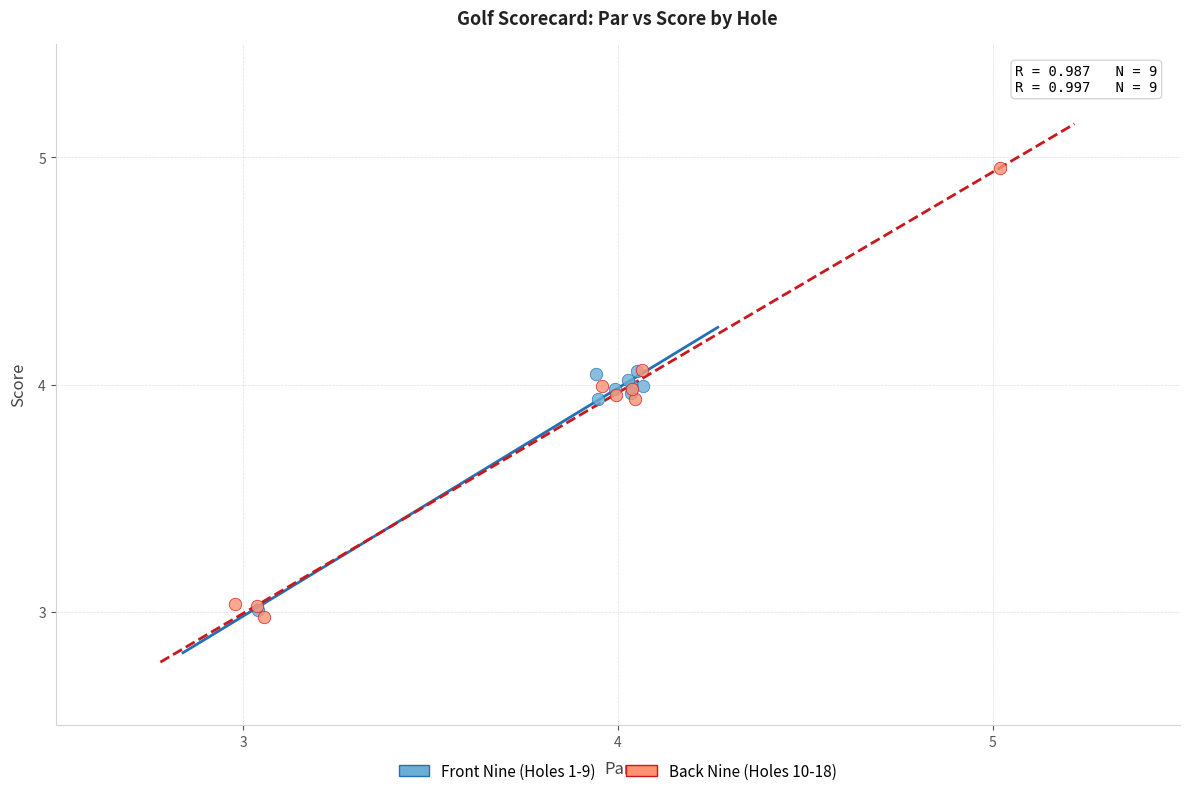

What are all the series names shown in the legend?

Front Nine (Holes 1-9), Back Nine (Holes 10-18)